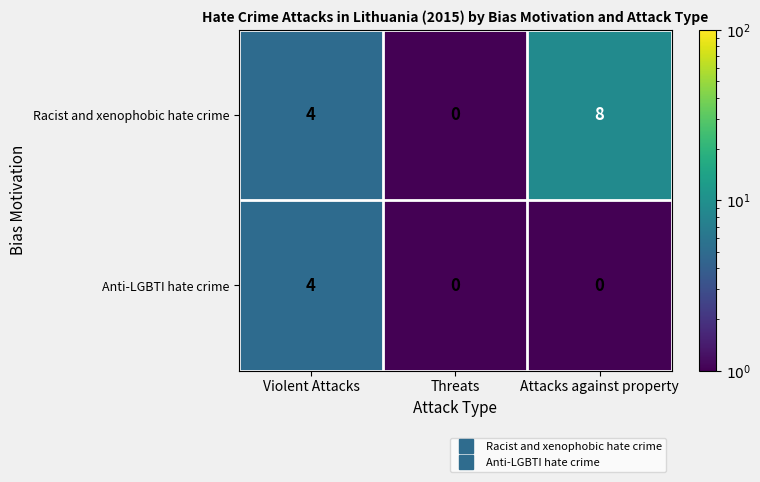

What is the highest value of the Racist and xenophobic hate crime series?

8